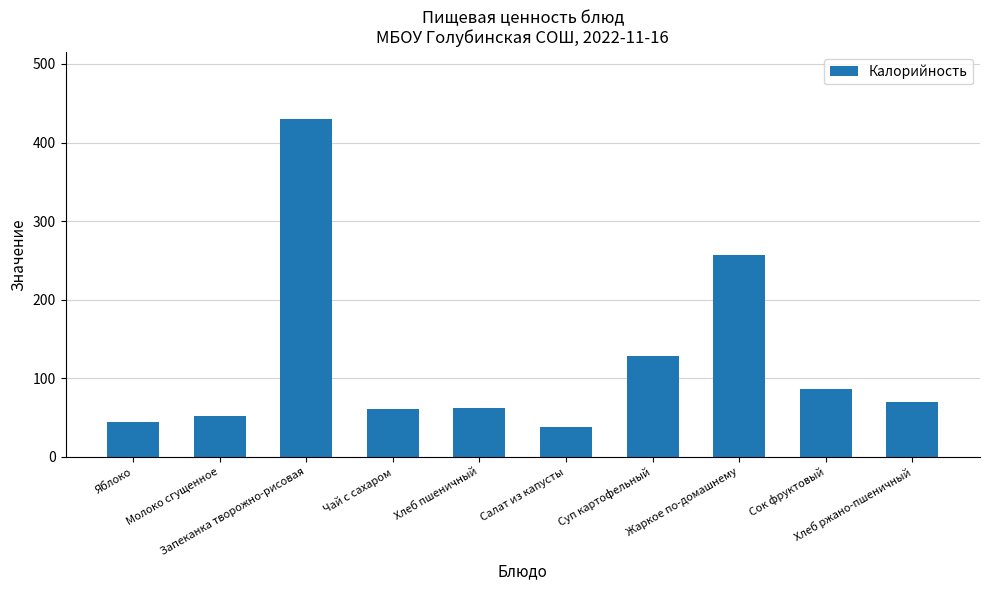

What is the value of the 8th bar from the left?

257.4